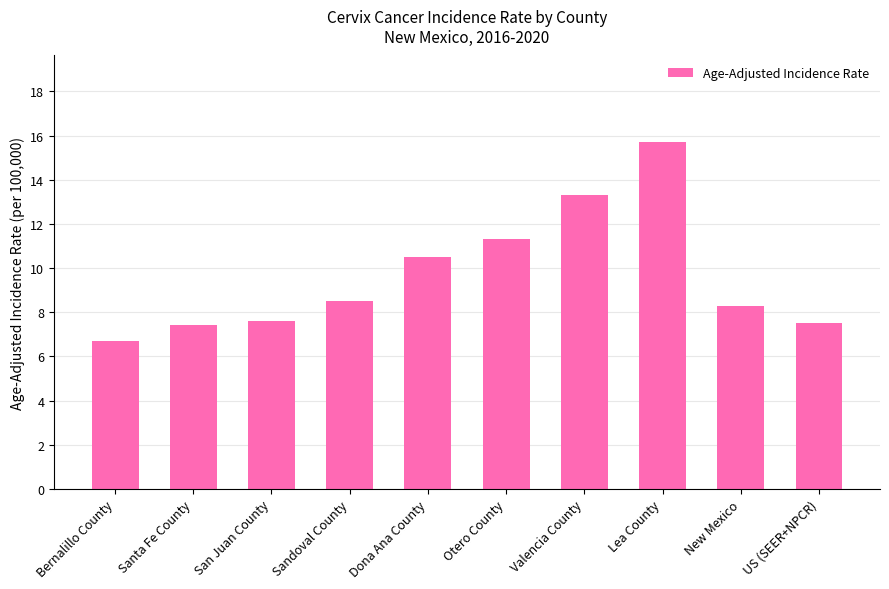

Reading right to left, transcribe all the data shown in this chart.

7.5	8.3	15.7	13.3	11.3	10.5	8.5	7.6	7.4	6.7